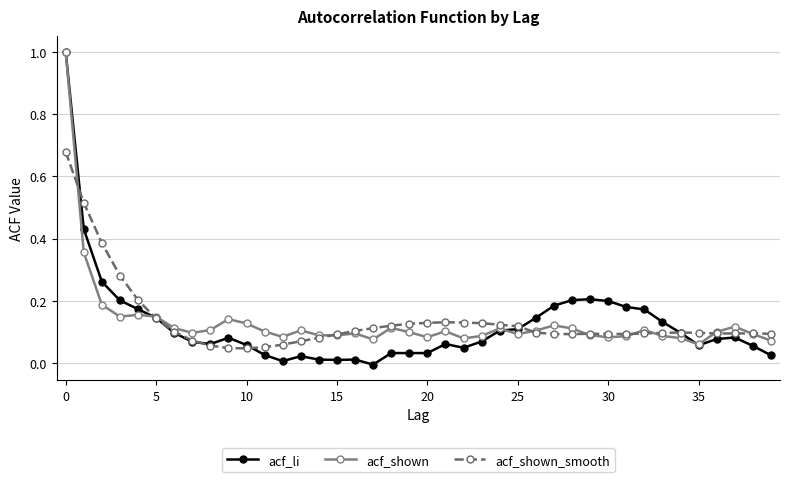

Which series has the widest spread of values?

acf_li